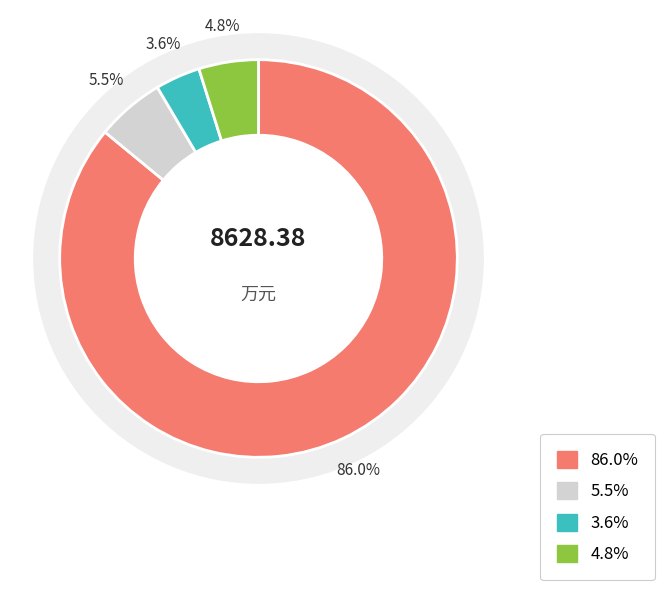

To the nearest percent, what is the difference between the largest and smallest slice percentages?

82%